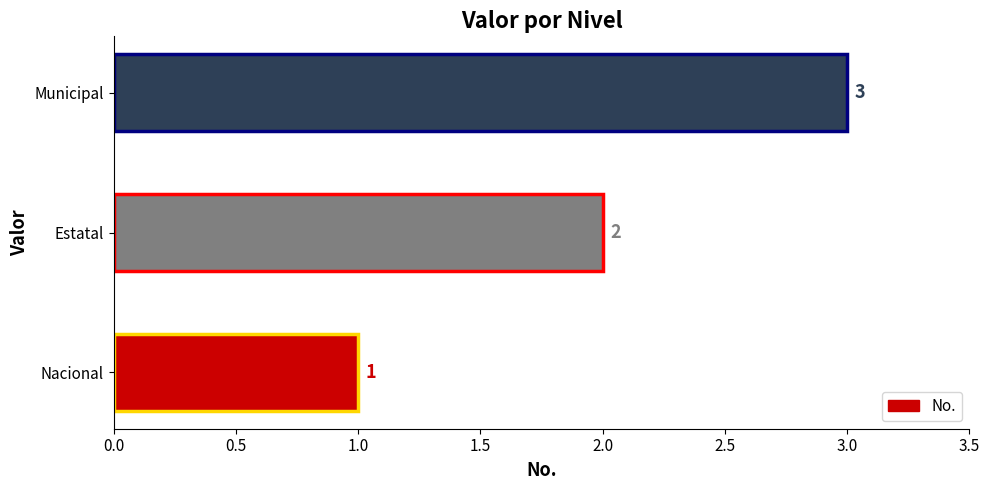

List the labels in order of value, smallest first.

Nacional, Estatal, Municipal